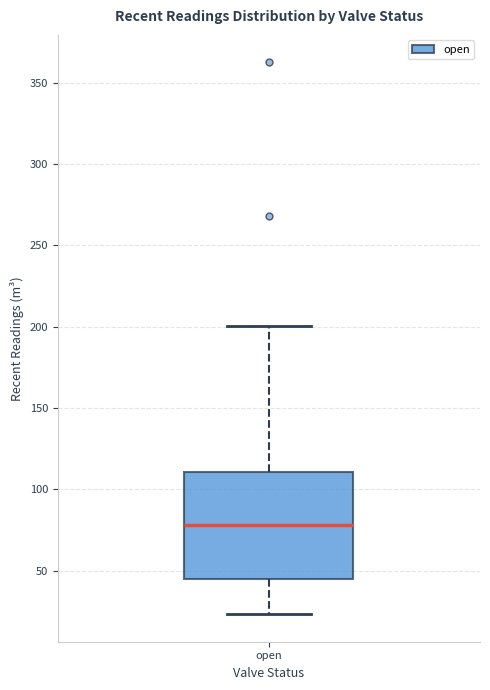

Where does the median line of the box for open sit on the y-axis? The values are not printed on the chart, so give them approximately, as read against the axis.

80